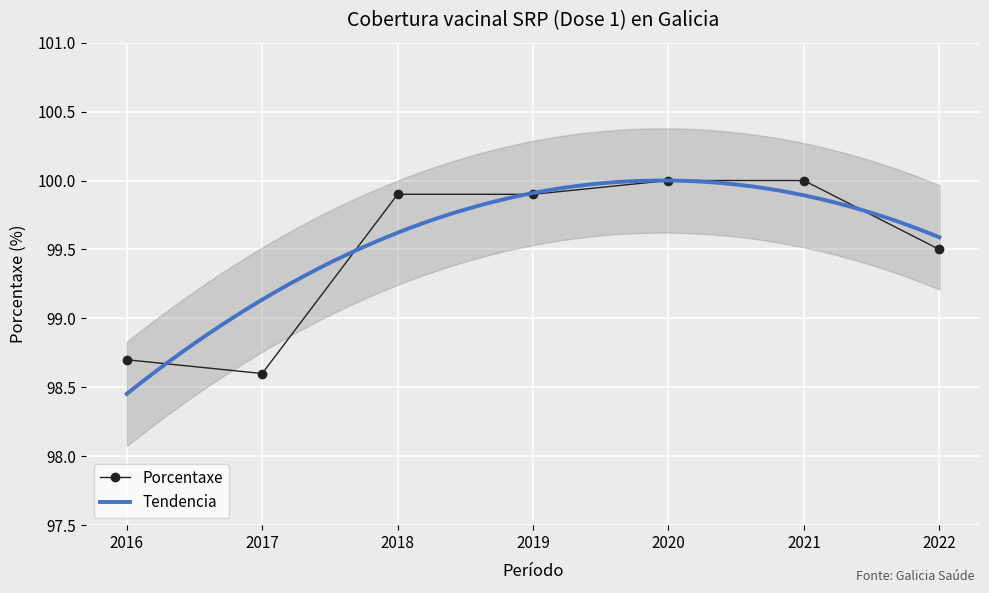

What is the ratio of the value at 2019 to the value at 2020?

1.0